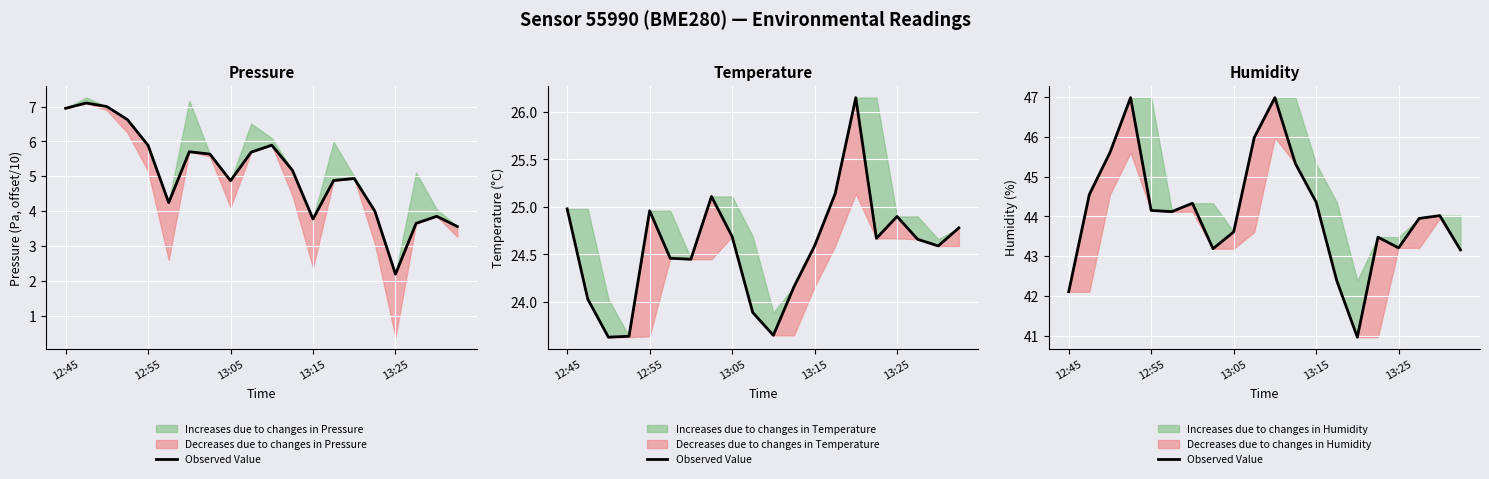

How many points are higher than both their immediate neighbors (excluding endpoints)?

5